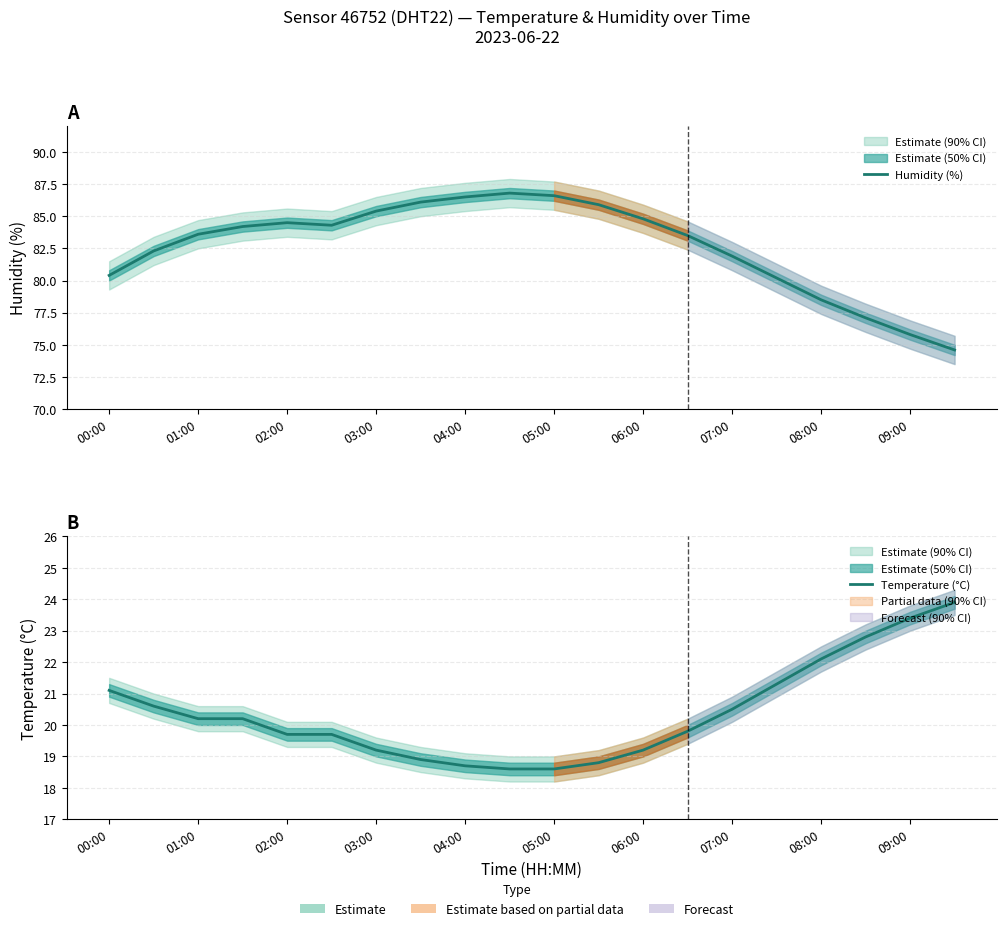

Which series changed the most between 11 and 12?

Humidity (%)